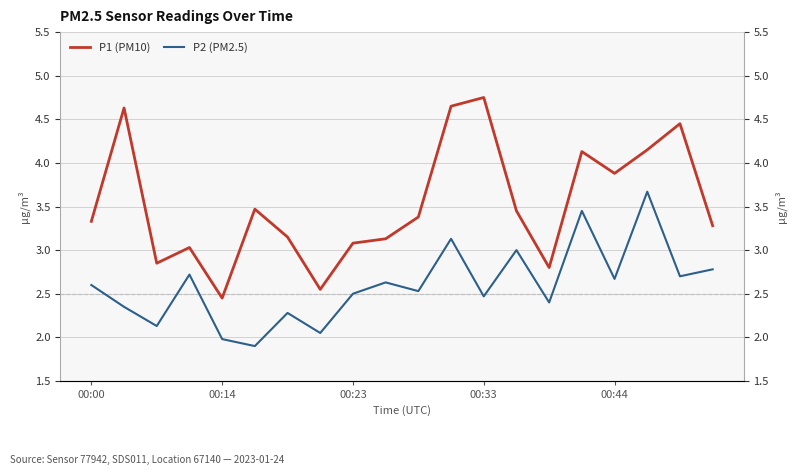

Which category has the highest value across all series?

00:33